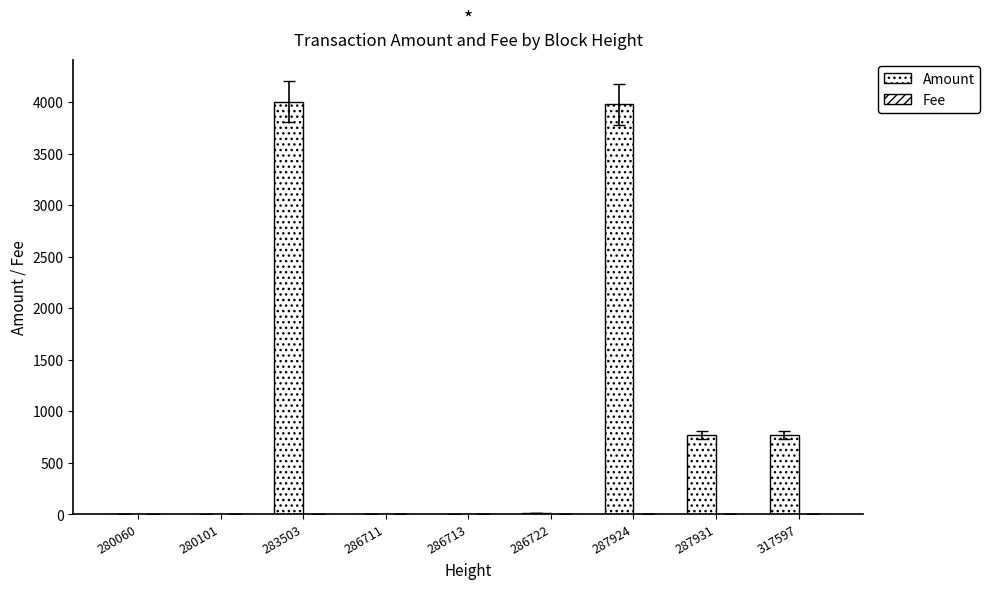

Are the bars grouped side by side (vs. stacked)?

Yes